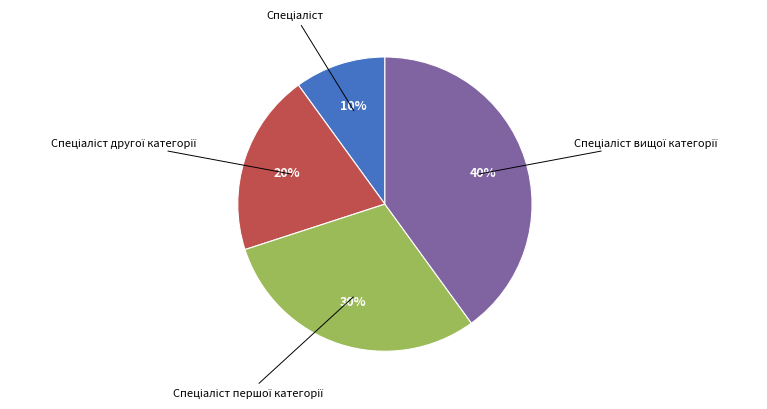

To the nearest percent, what is the average slice percentage?

25%